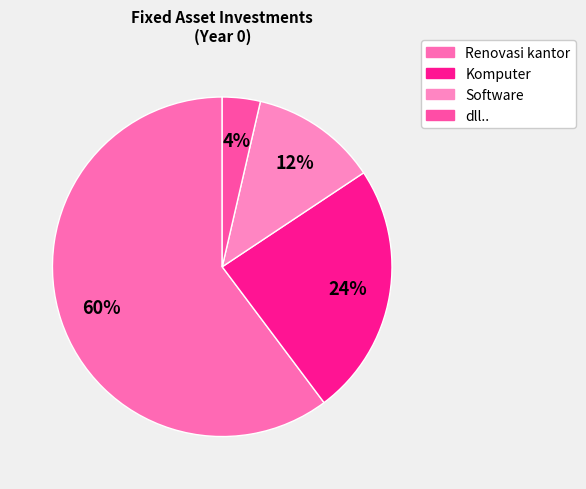

To the nearest percent, what is the combined percentage of Software and dll..?

16%